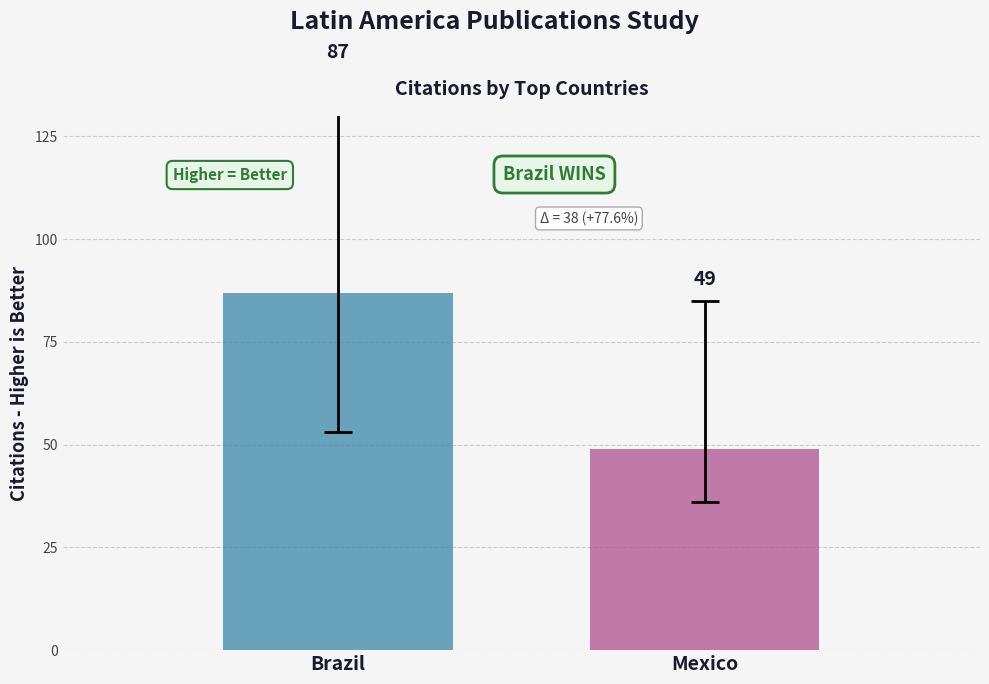

What is the minimum value shown in the chart?

49